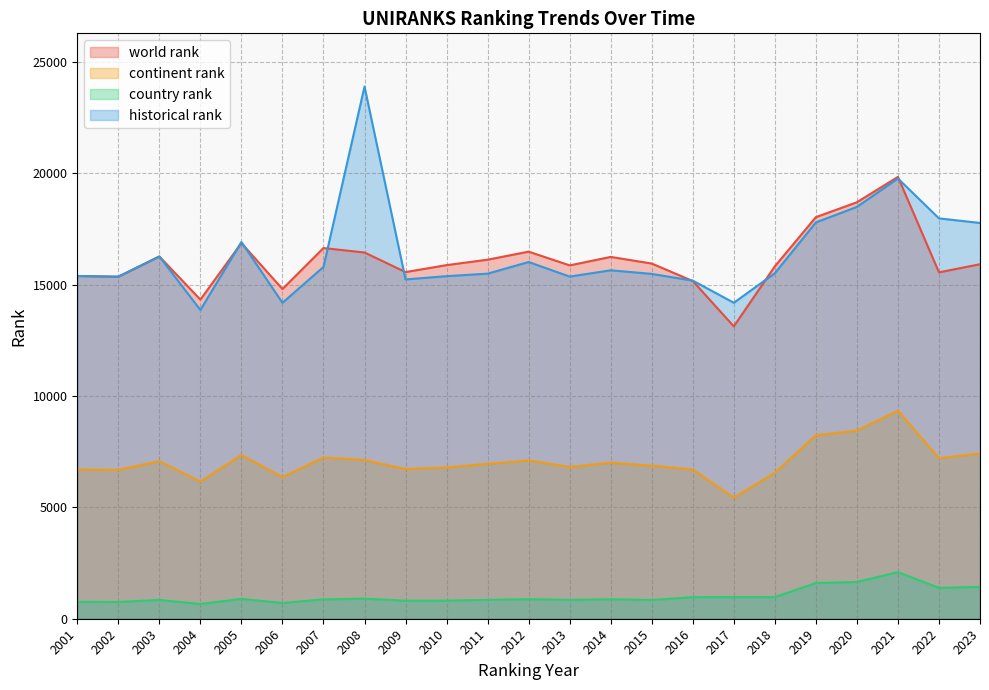

How many interior local valleys does the continent rank series have?

7